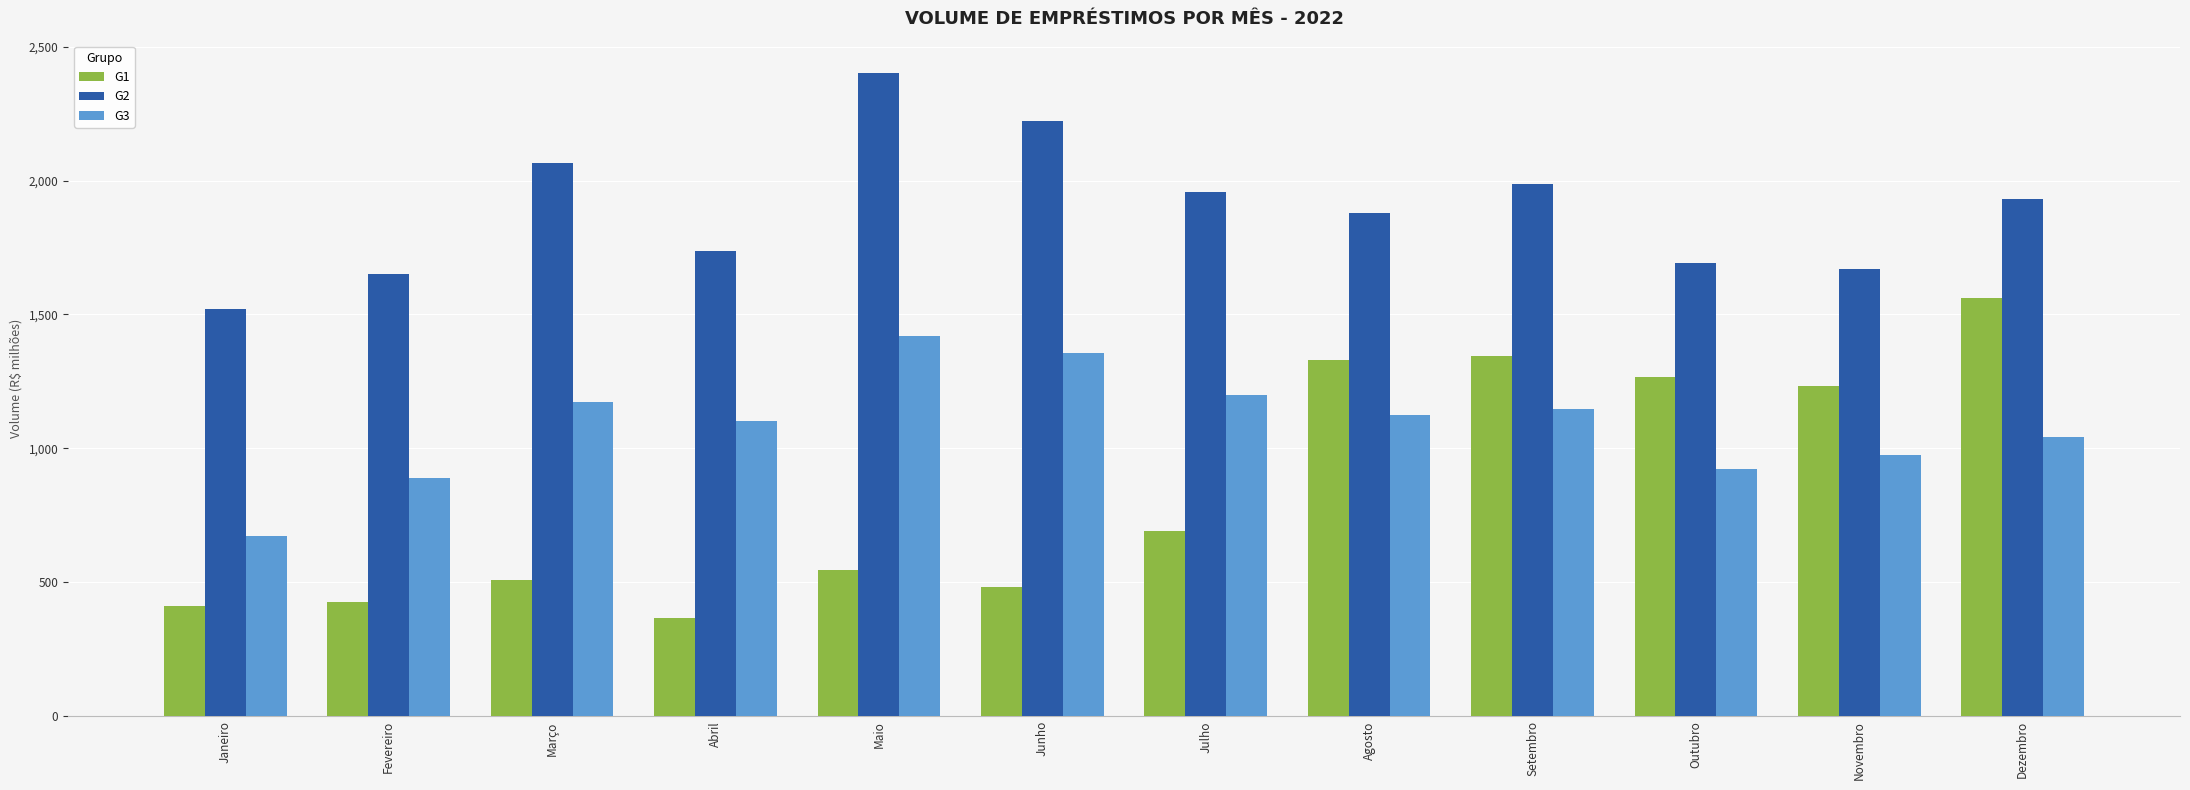

Where does the G2 series first go above 1931?

Março